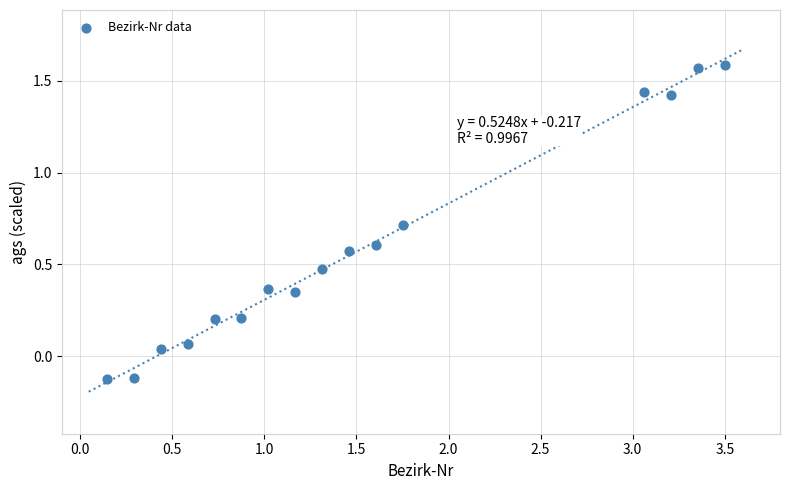

What is the range of Y values (max minus min)?

1.7